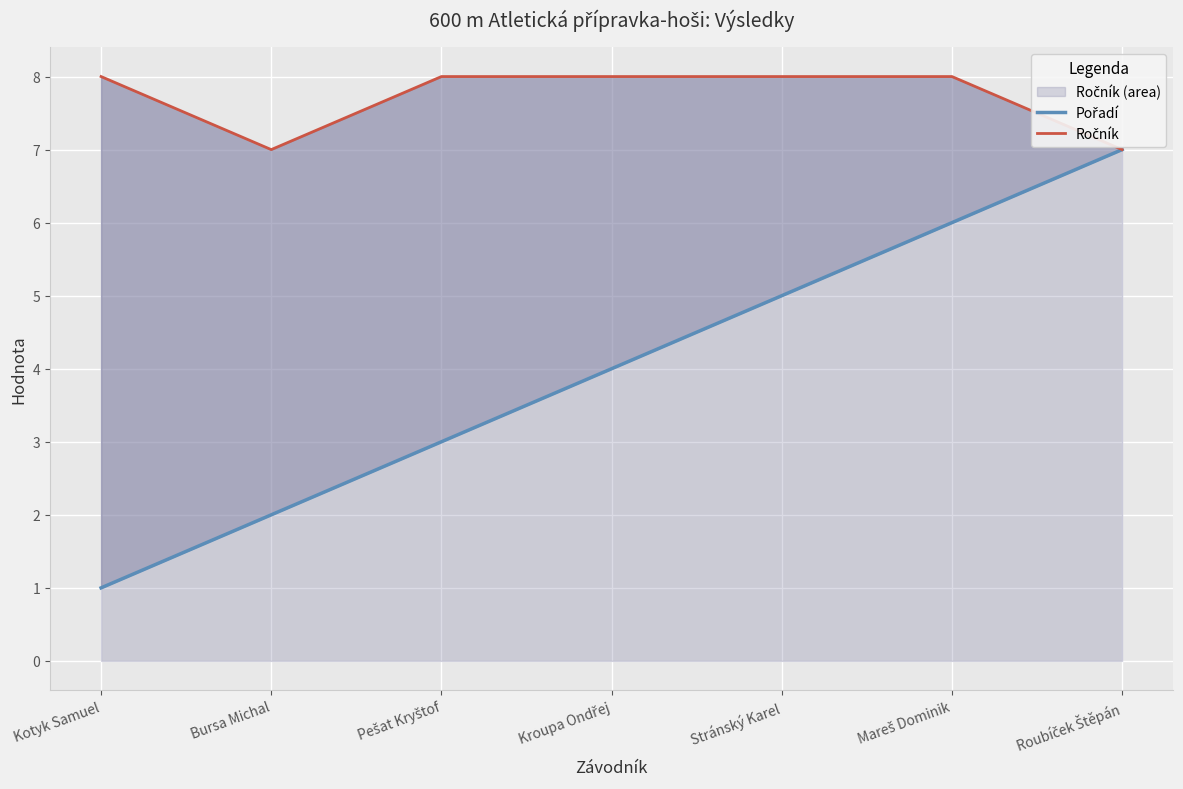

At Mareš Dominik, list the series in order from smallest to largest.

Pořadí, Ročník